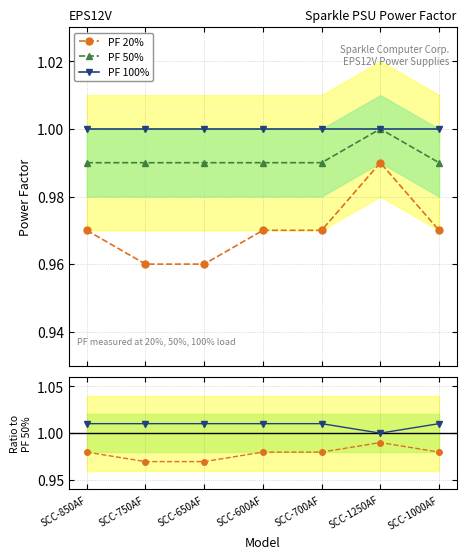

True or false: PF 20% has more than 2 points higher than both neighbors.

False